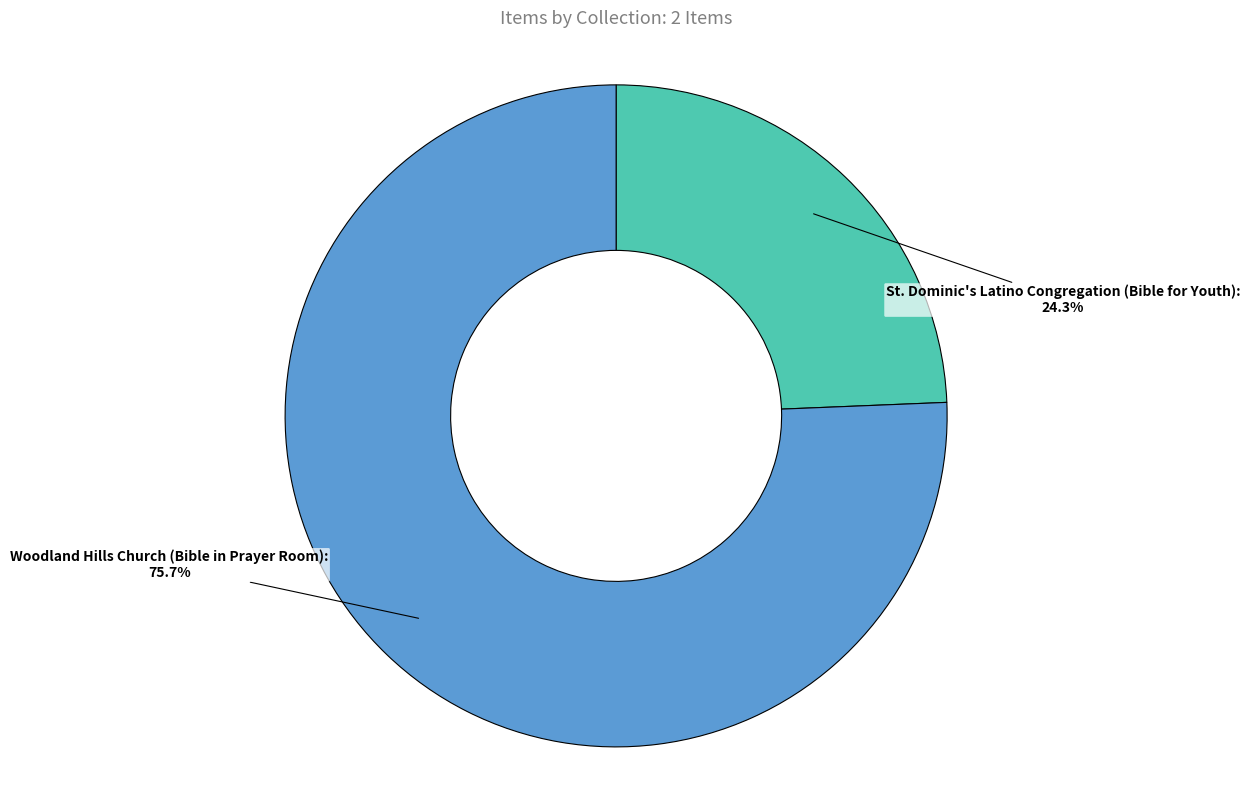

Is it true that St. Dominic's Latino Congregation (Bible for Youth) is 24% of the pie?

True